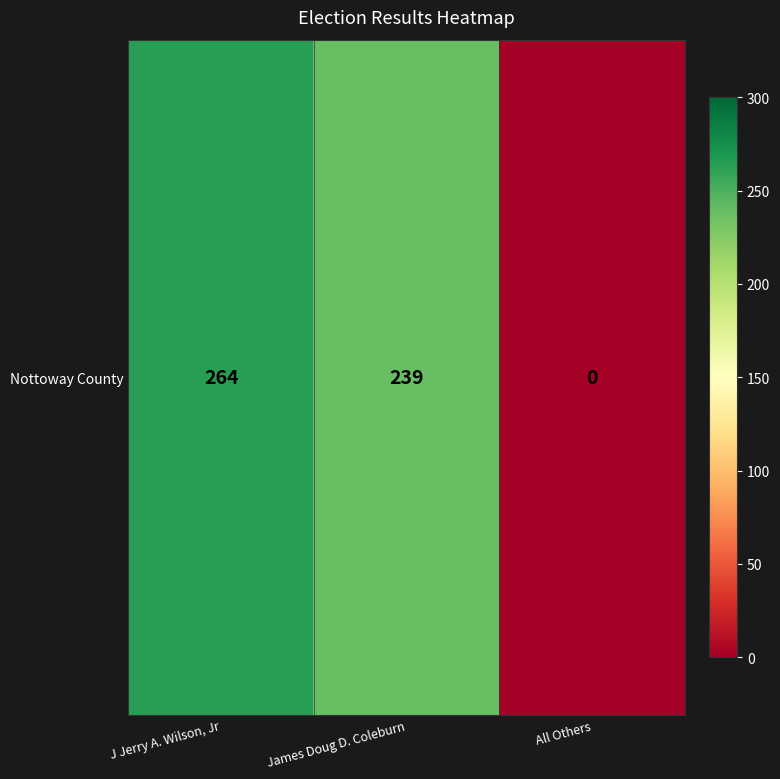

Is it true that the value at J Jerry A. Wilson, Jr is 418?

False